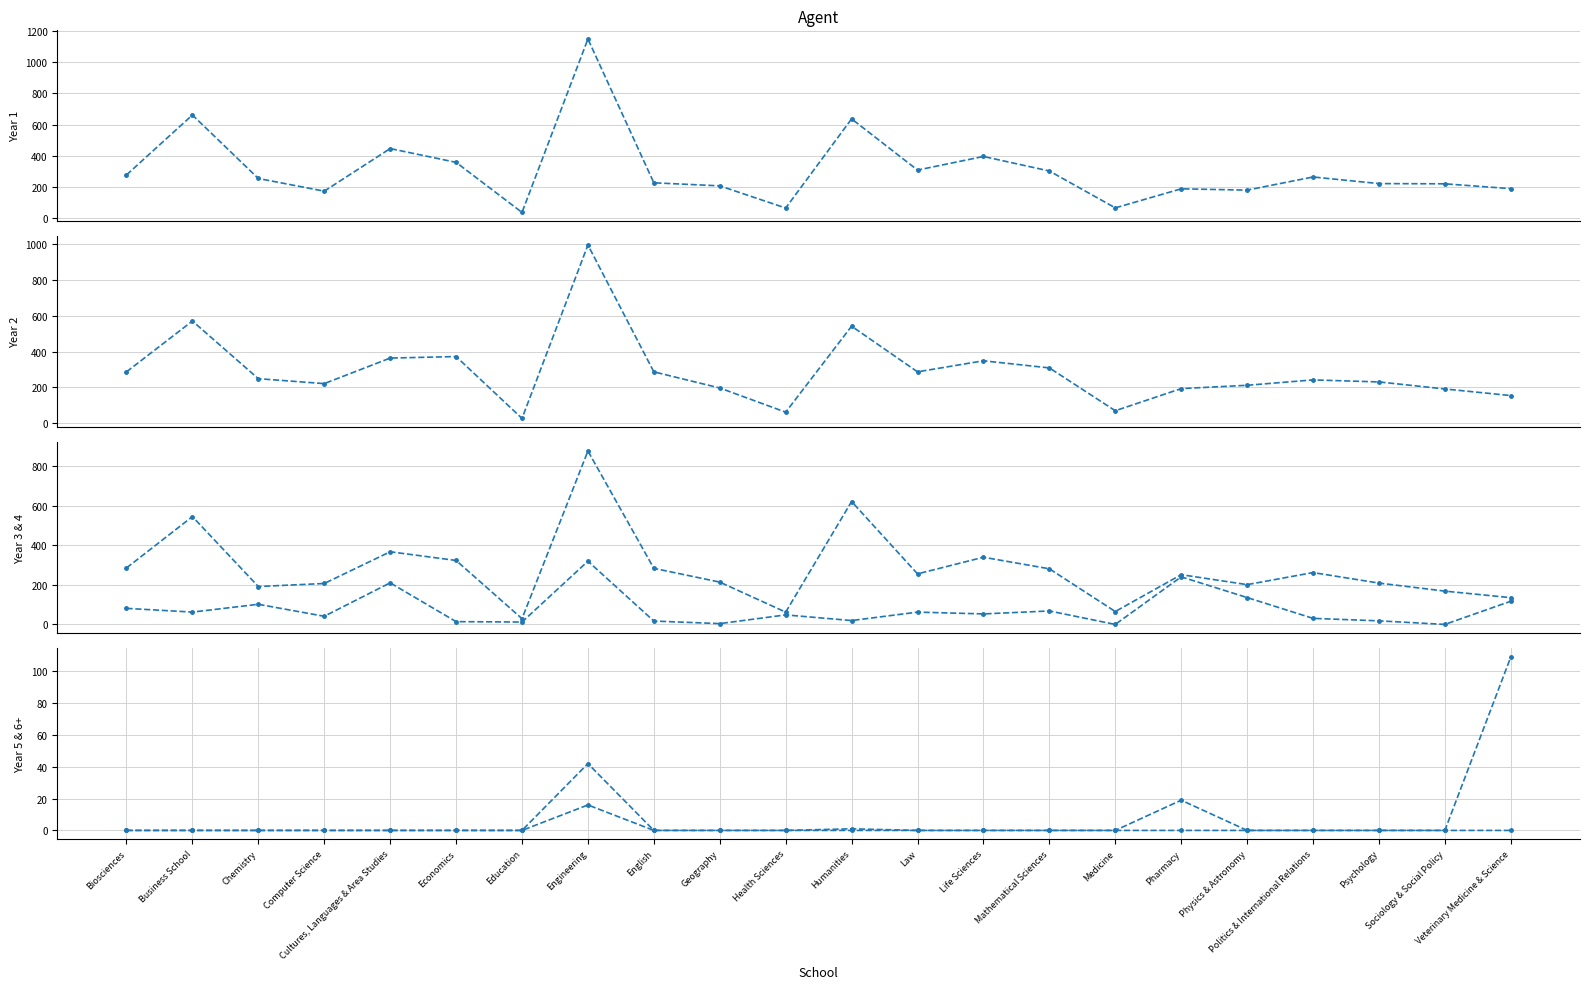

Between Sociology & Social Policy and Cultures, Languages & Area Studies, which is larger?

Cultures, Languages & Area Studies